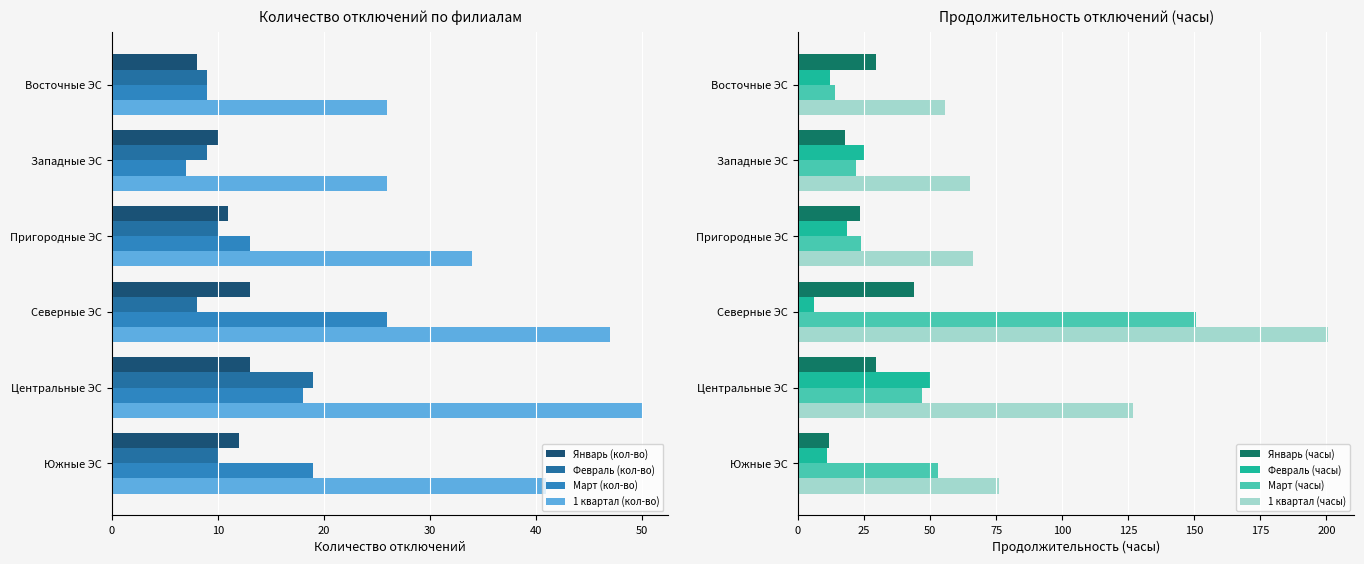

What are all the series names shown in the legend?

Январь (кол-во), Февраль (кол-во), Март (кол-во), 1 квартал (кол-во)